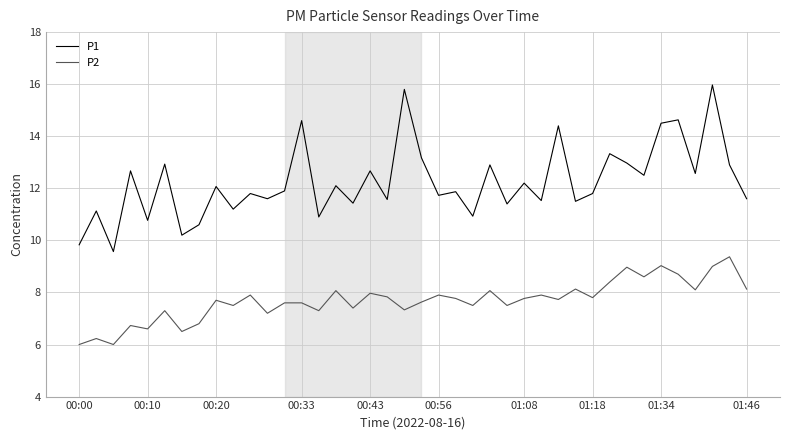

What is the greatest value displayed?

16.0